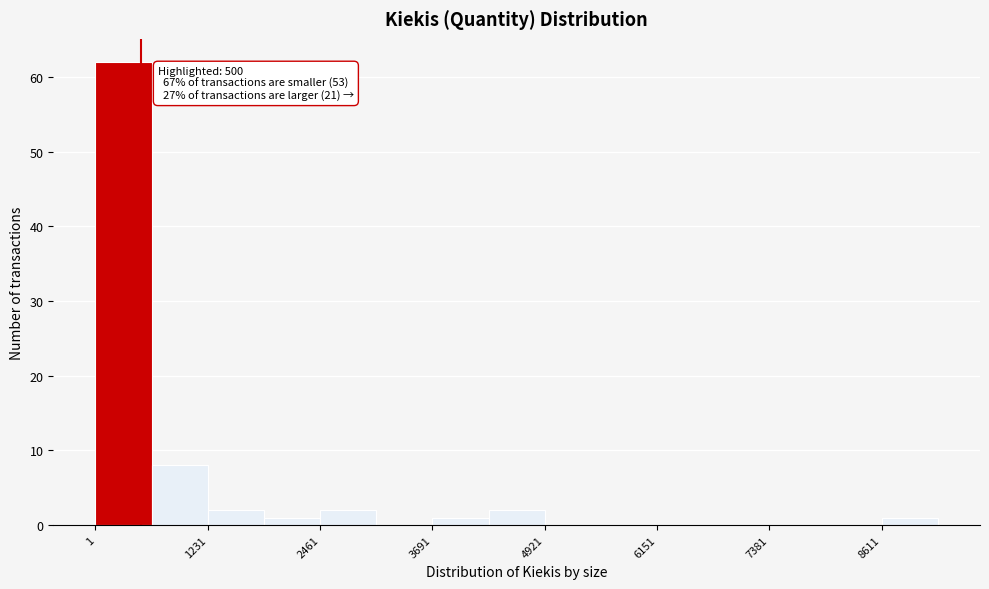

Read against the x-axis, roughly where is the centre of the tallest bar?

400